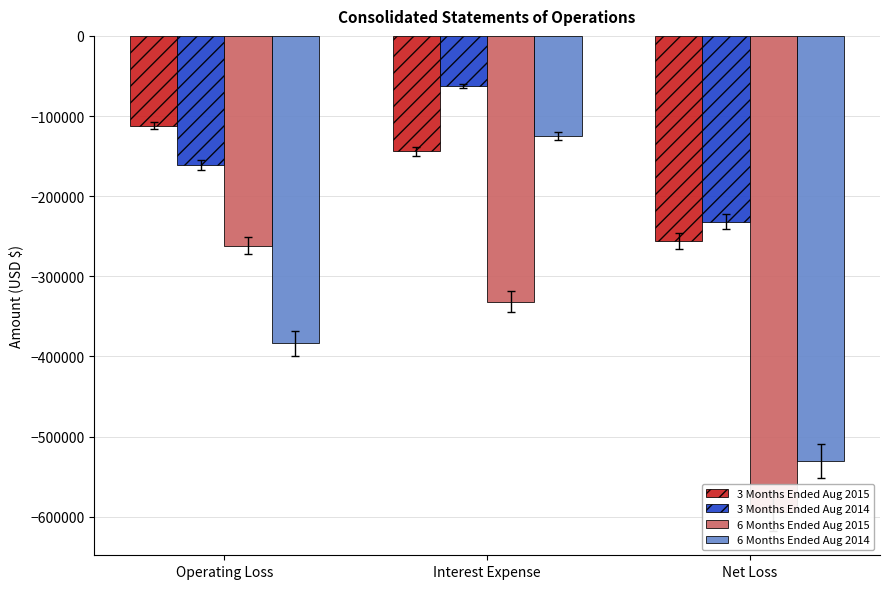

At which label does 6 Months Ended Aug 2014 first exceed -383657?

Interest Expense